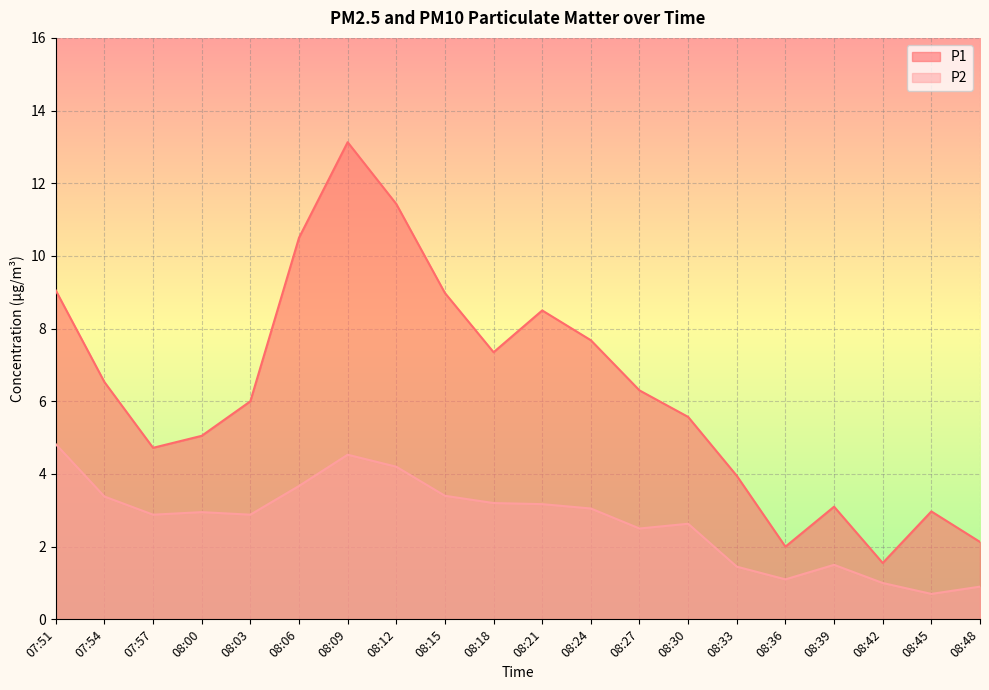

Reading left to right, transcribe all the data shown in this chart.

P1: 07:51=9.1	07:54=6.5	07:57=4.7	08:00=5.0	08:03=6.0	08:06=10.5	08:09=13.1	08:12=11.4	08:15=9.0	08:18=7.3	08:21=8.5	08:24=7.7	08:27=6.3	08:30=5.6	08:33=4.0	08:36=2.0	08:39=3.1	08:42=1.6	08:45=3.0	08:48=2.1
P2: 07:51=4.8	07:54=3.4	07:57=2.9	08:00=3.0	08:03=2.9	08:06=3.7	08:09=4.5	08:12=4.2	08:15=3.4	08:18=3.2	08:21=3.2	08:24=3.0	08:27=2.5	08:30=2.6	08:33=1.4	08:36=1.1	08:39=1.5	08:42=1.0	08:45=0.7	08:48=0.9